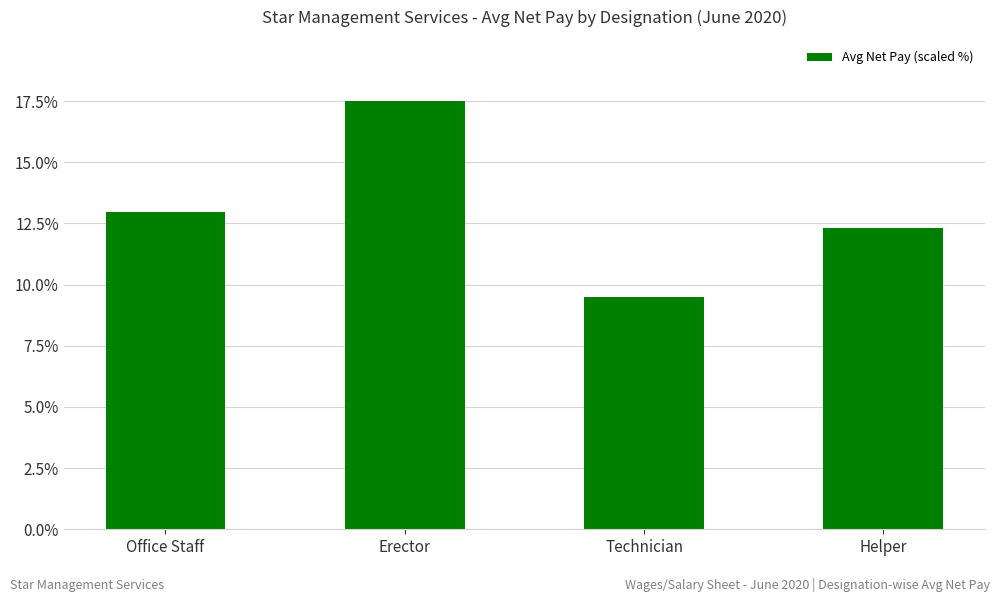

The chart shows a value of 3.7 at Office Staff. True or false?

False